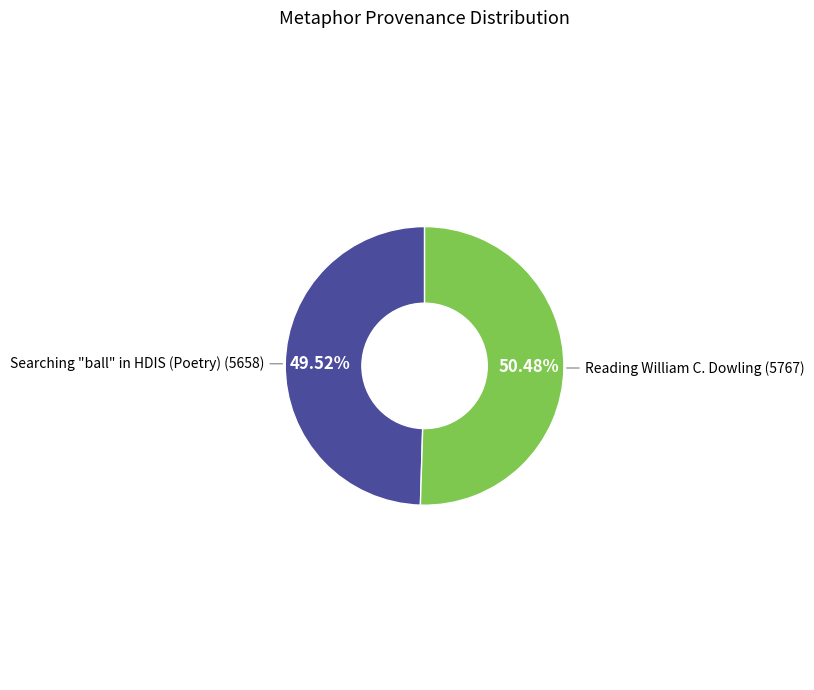

Is there any slice that represents more than half of the pie?

Yes